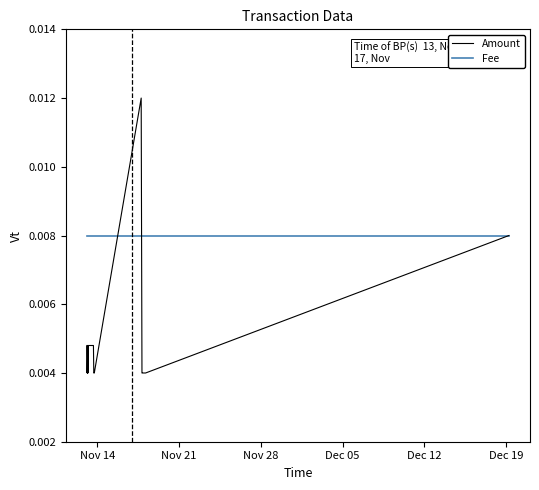

Which series has the largest range (max minus min)?

Amount